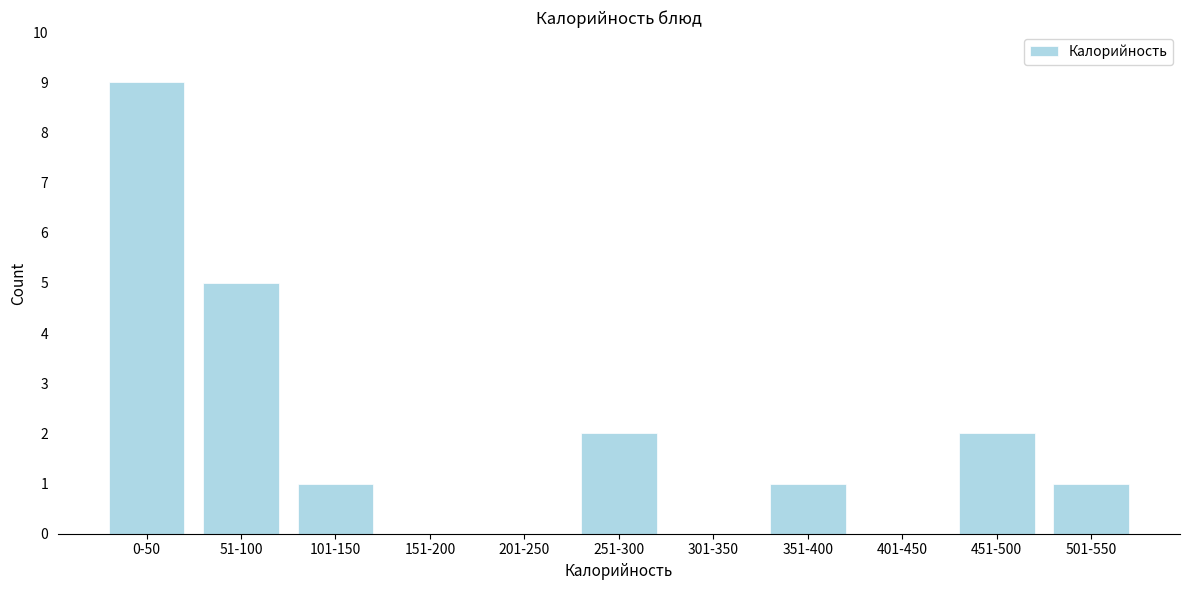

Reading left to right, extract all data points from this chart.

0-50=9	51-100=5	101-150=1	151-200=0	201-250=0	251-300=2	301-350=0	351-400=1	401-450=0	451-500=2	501-550=1